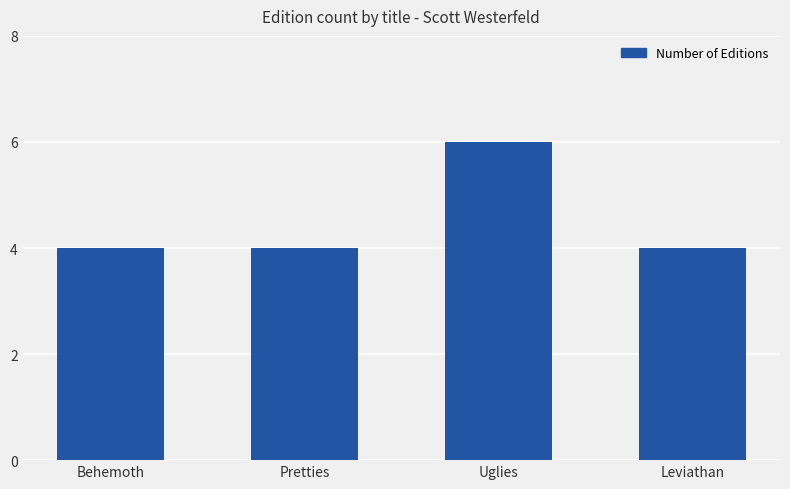

The chart shows a value of 5 at Pretties. True or false?

False